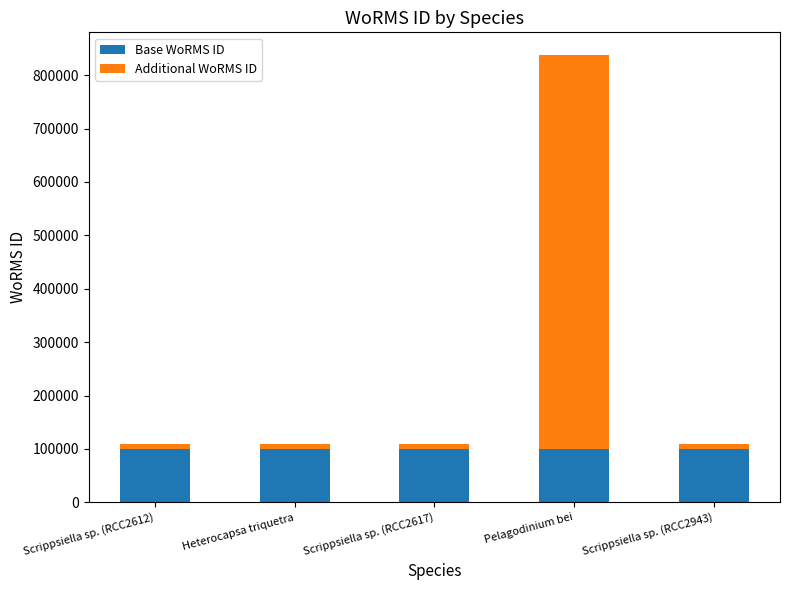

What is the approximate value of Base WoRMS ID at Pelagodinium bei?

100000